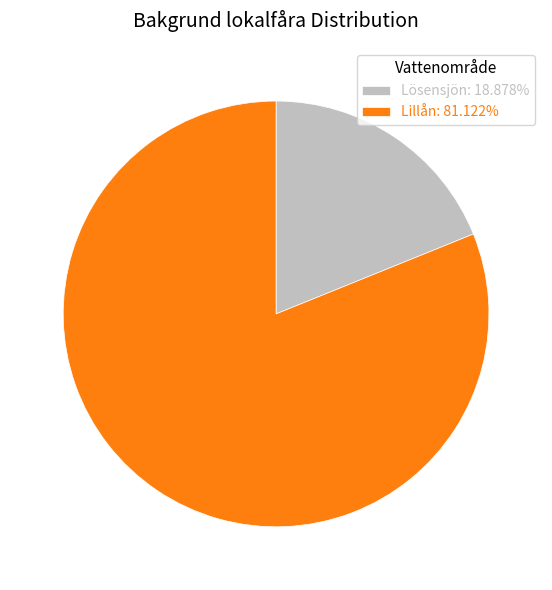

Does Lillån: 81.122% account for over 50% of the chart?

Yes